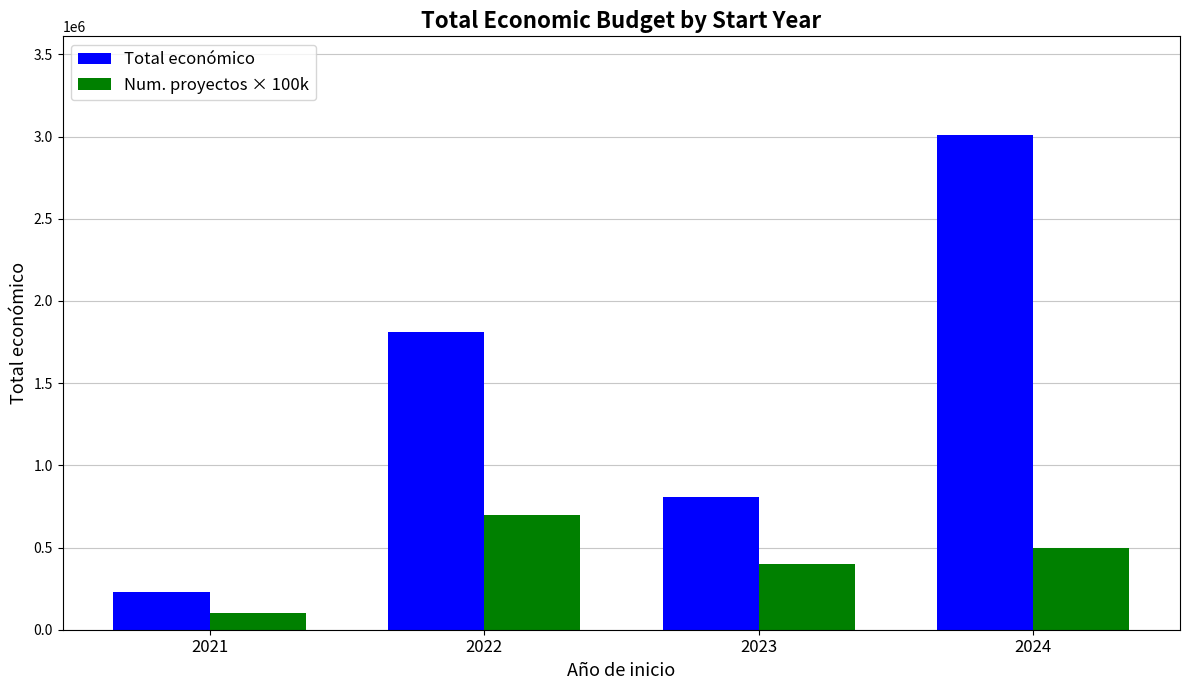

List the series in order of their peak value, highest first.

Total económico, Num. proyectos × 100k